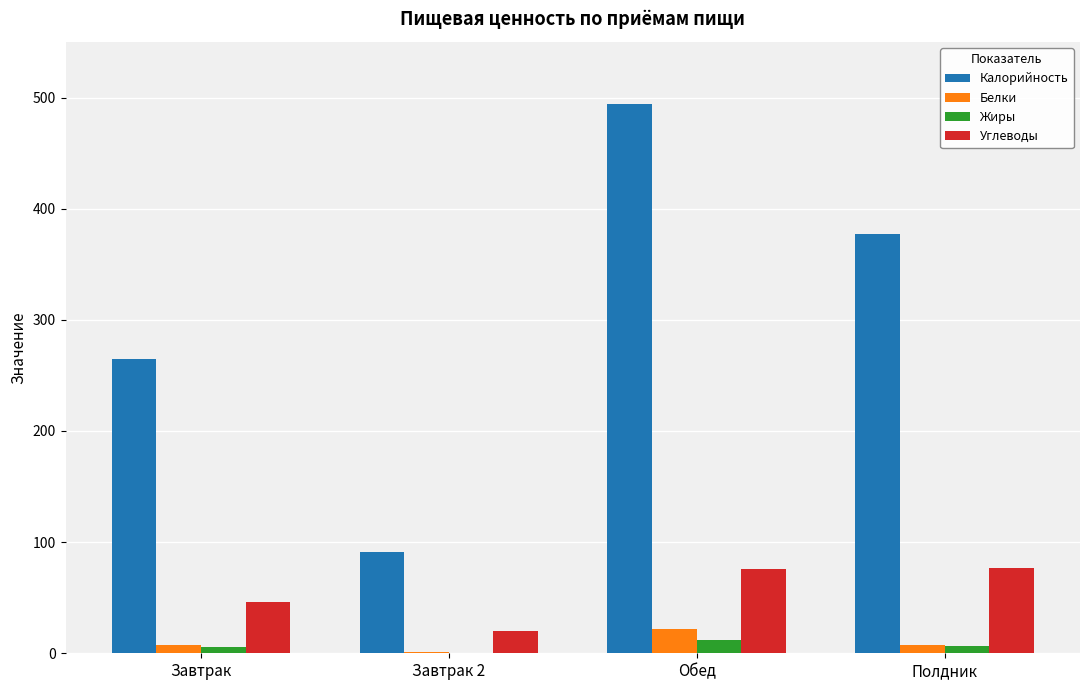

What are all the series names shown in the legend?

Калорийность, Белки, Жиры, Углеводы